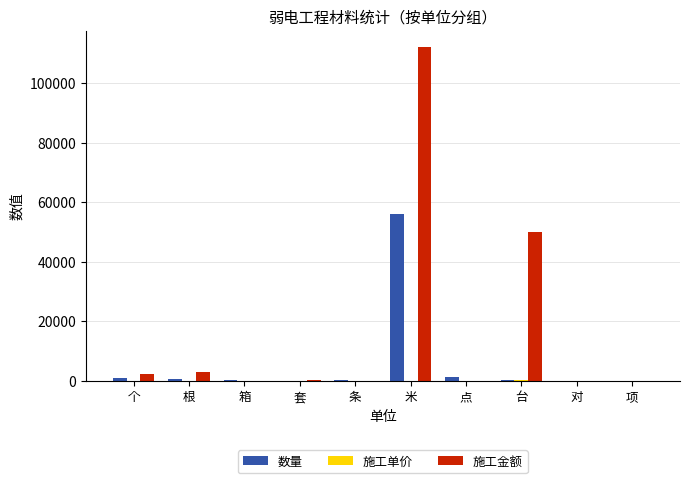

Which series changed the most between 米 and 台?

施工金额